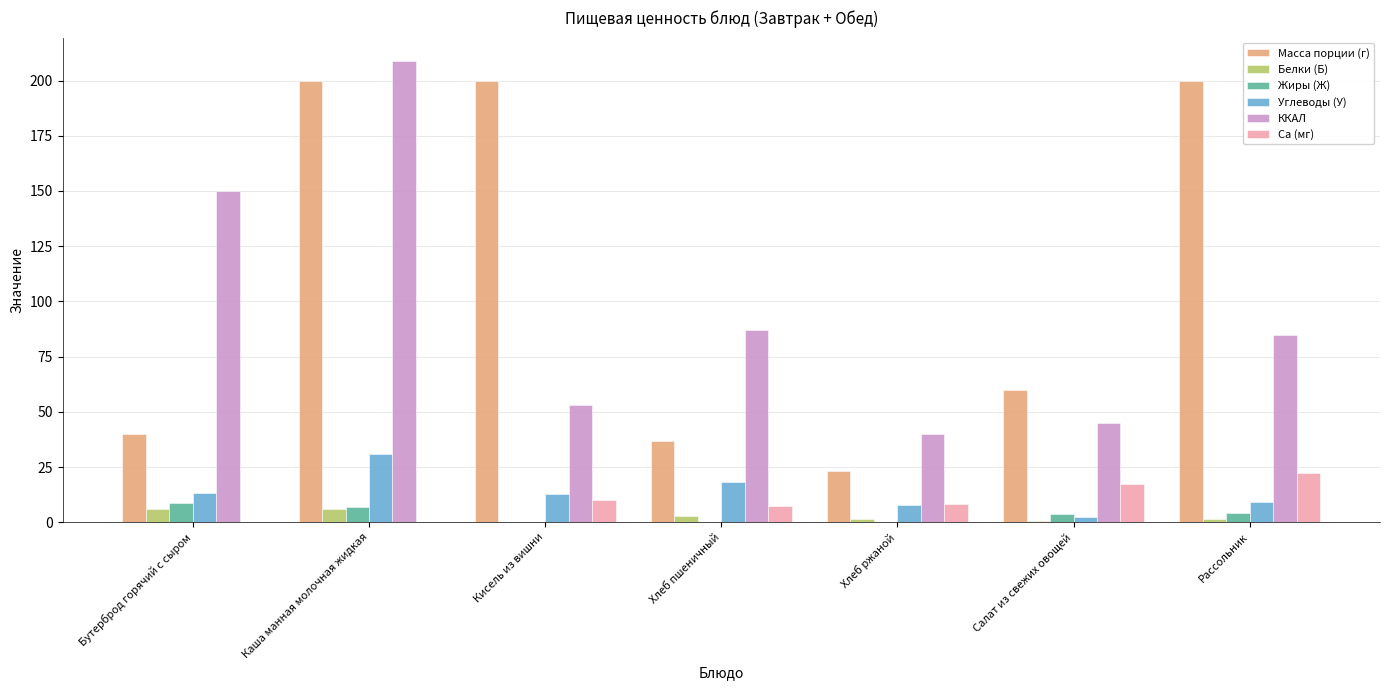

What value does the Ca (мг) series have at Хлеб пшеничный?

7.4